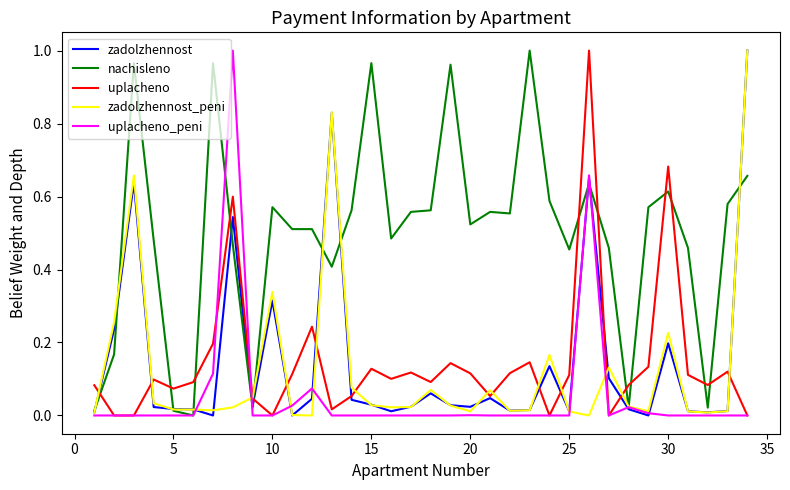

Which series has the largest total across all categories?

nachisleno